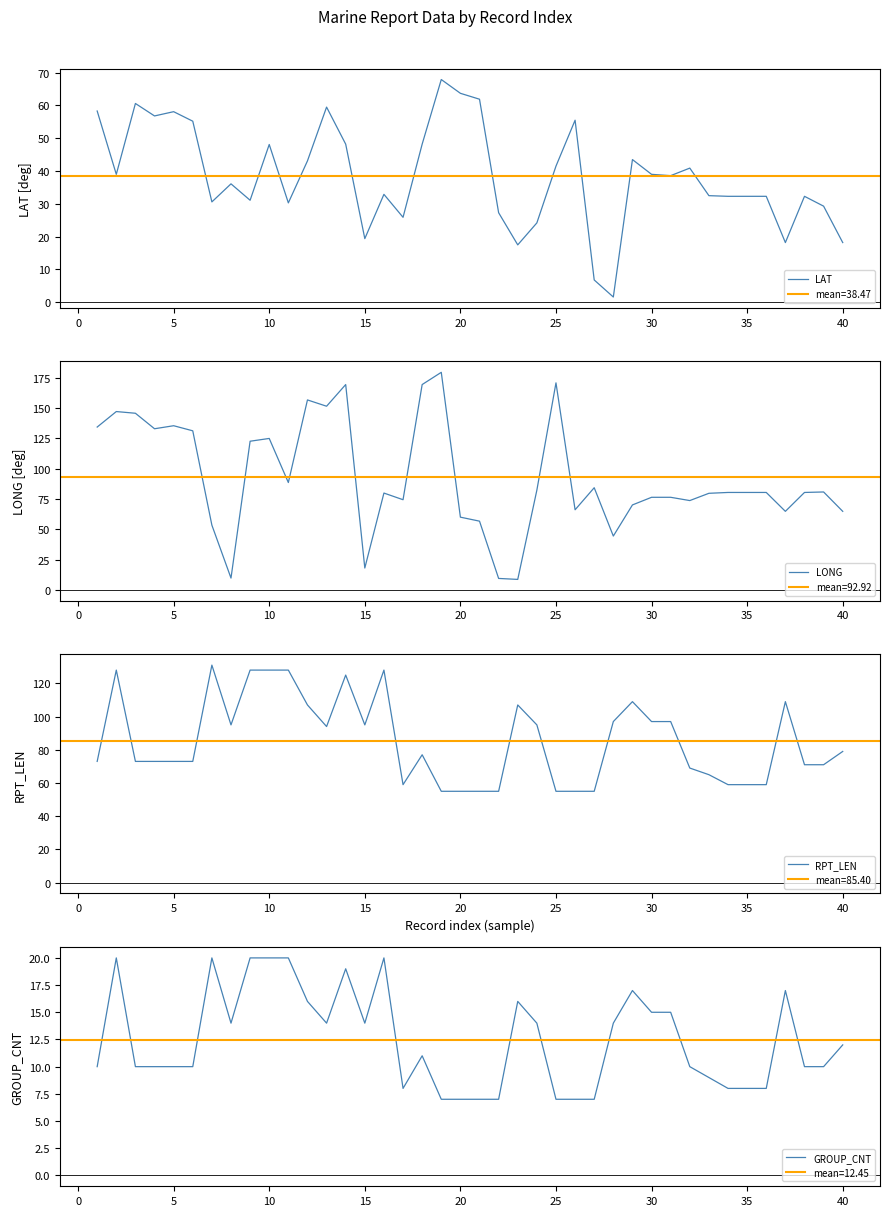

What is the highest value of the LAT series?

67.9